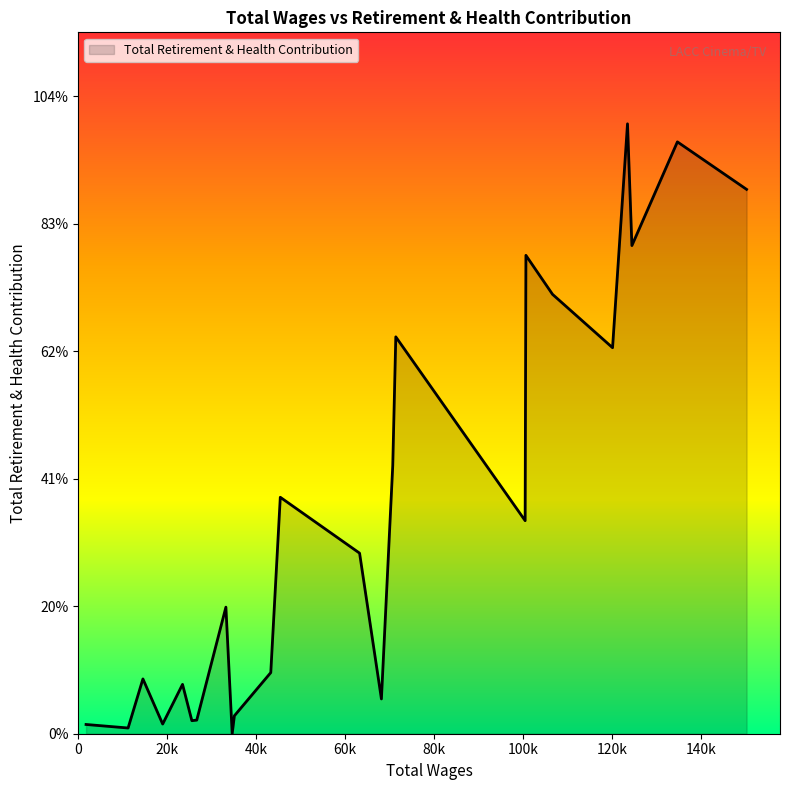

Is this an area chart (filled region under the line)?

Yes